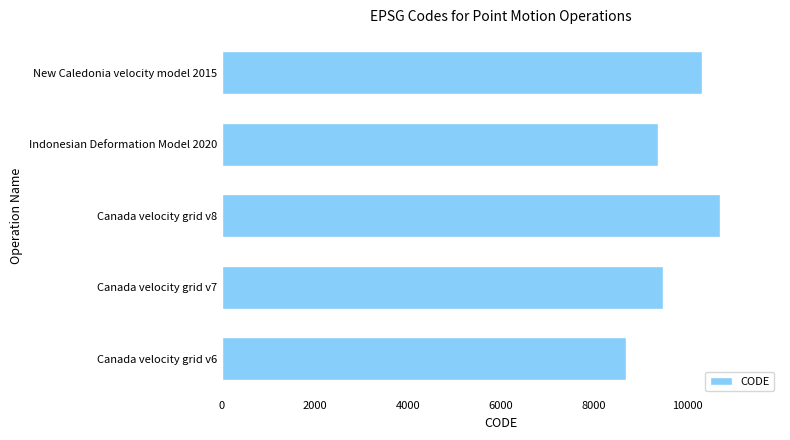

What is the average value?

9713